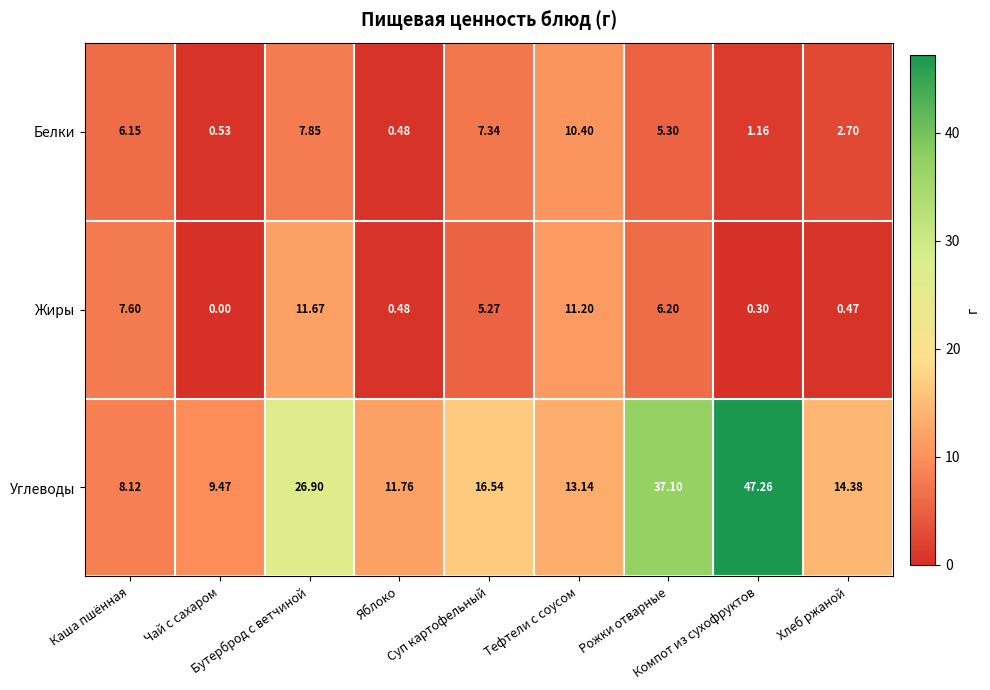

Which series has the largest total across all categories?

Углеводы